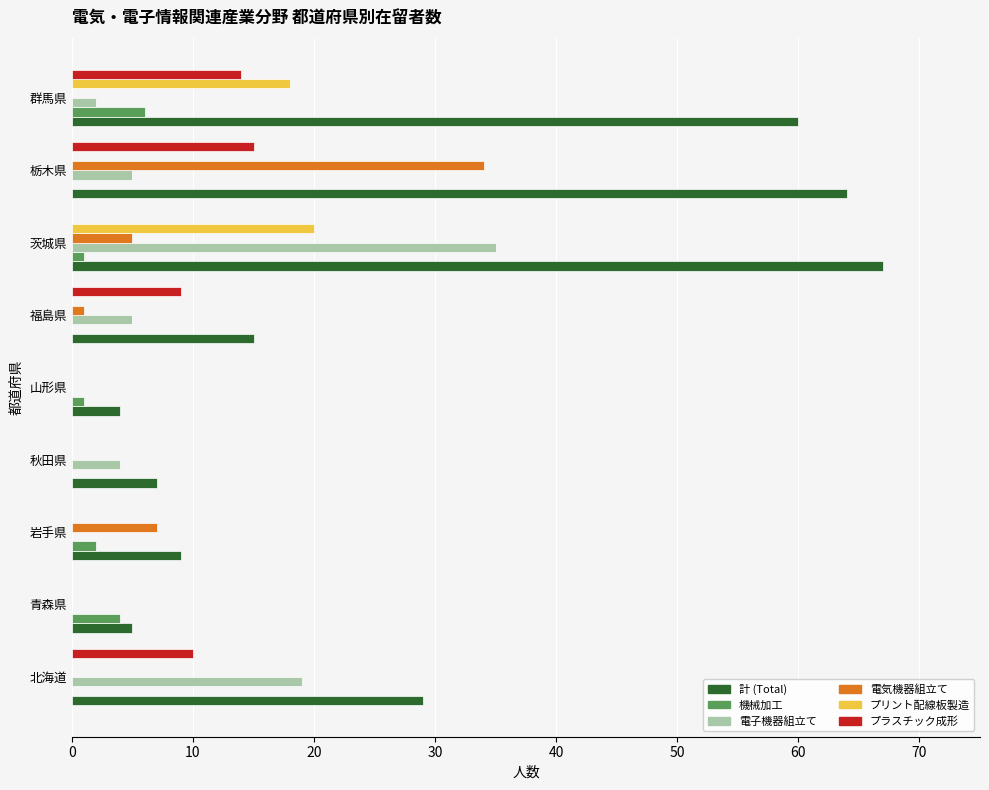

How many distinct data groups are displayed?

6